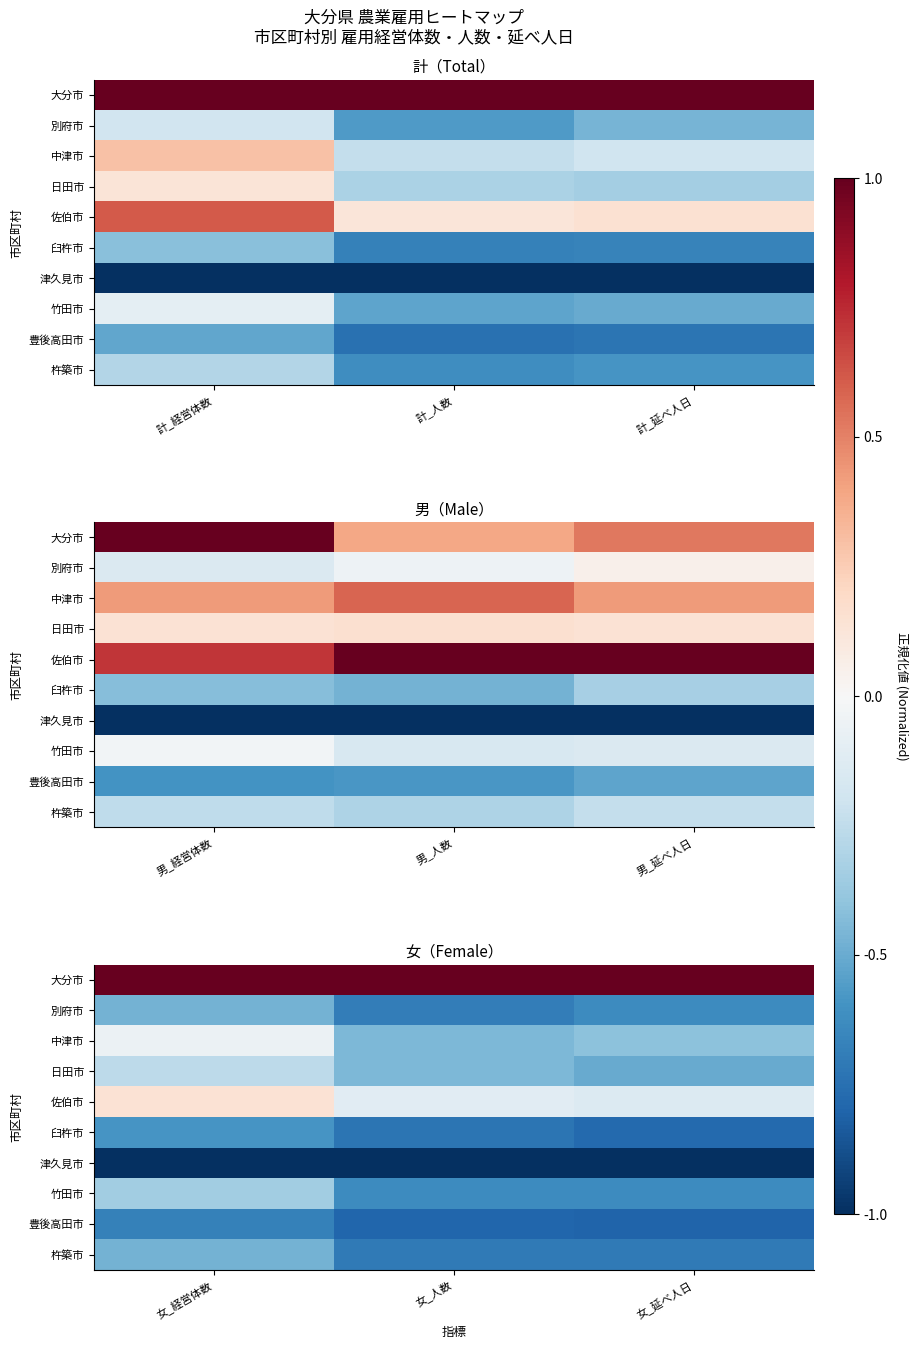

What is the smallest value displayed?

-1.0